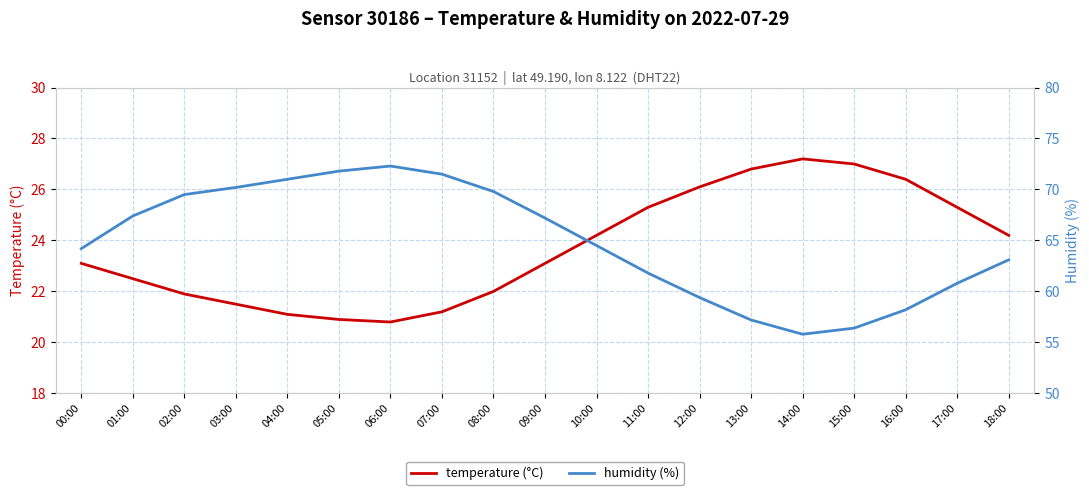

What position from the right is 15:00?

4